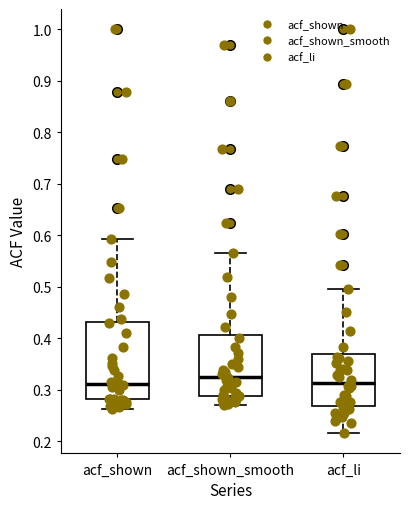

Reading left to right, read every box against the y-axis: the position of its median line, the range the box covers, and the ends of its whiskers. The values are not printed on the chart, so give them approximately, as read against the axis.

acf_shown: median 0.31, box 0.28 to 0.43, whiskers 0.26 to 0.59
acf_shown_smooth: median 0.32, box 0.29 to 0.41, whiskers 0.27 to 0.57
acf_li: median 0.31, box 0.27 to 0.37, whiskers 0.22 to 0.50